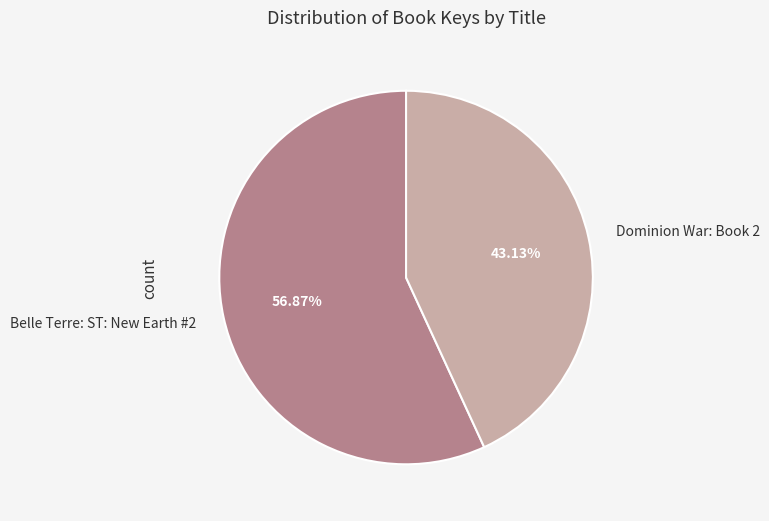

What portion of the pie excludes Dominion War: Book 2?

56.9%